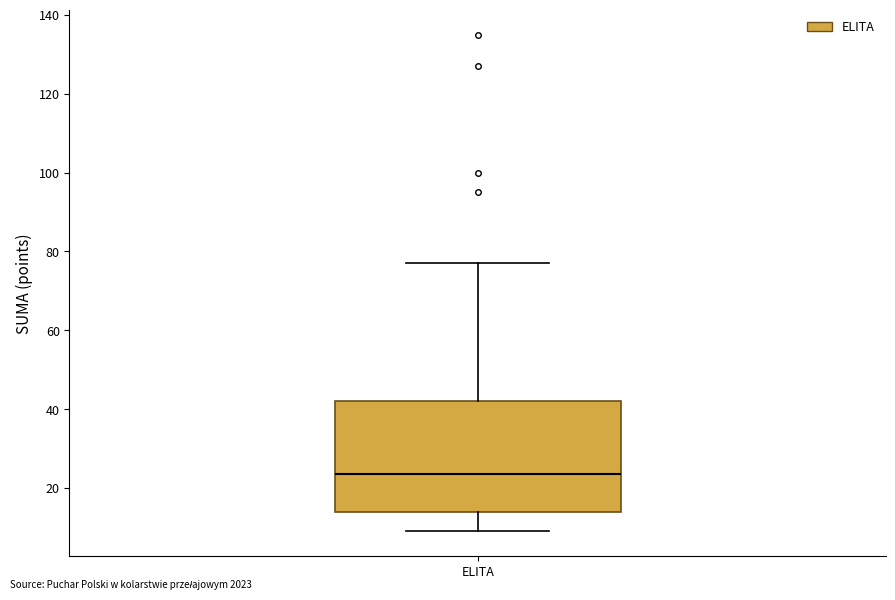

Read this box plot against the y-axis: the position of the median line, the range covered by the box, and the ends of both whiskers. The values are not printed on the chart, so give them approximately, as read against the axis.

median 24, box 14 to 42, whiskers 10 to 78